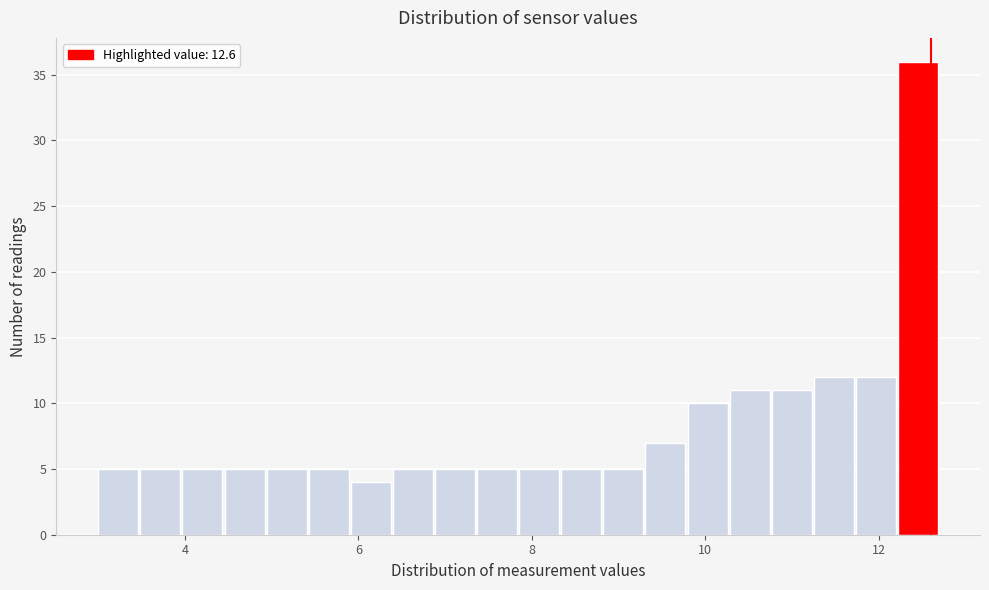

Read against the x-axis, roughly where is the centre of the tallest bar?

12.4